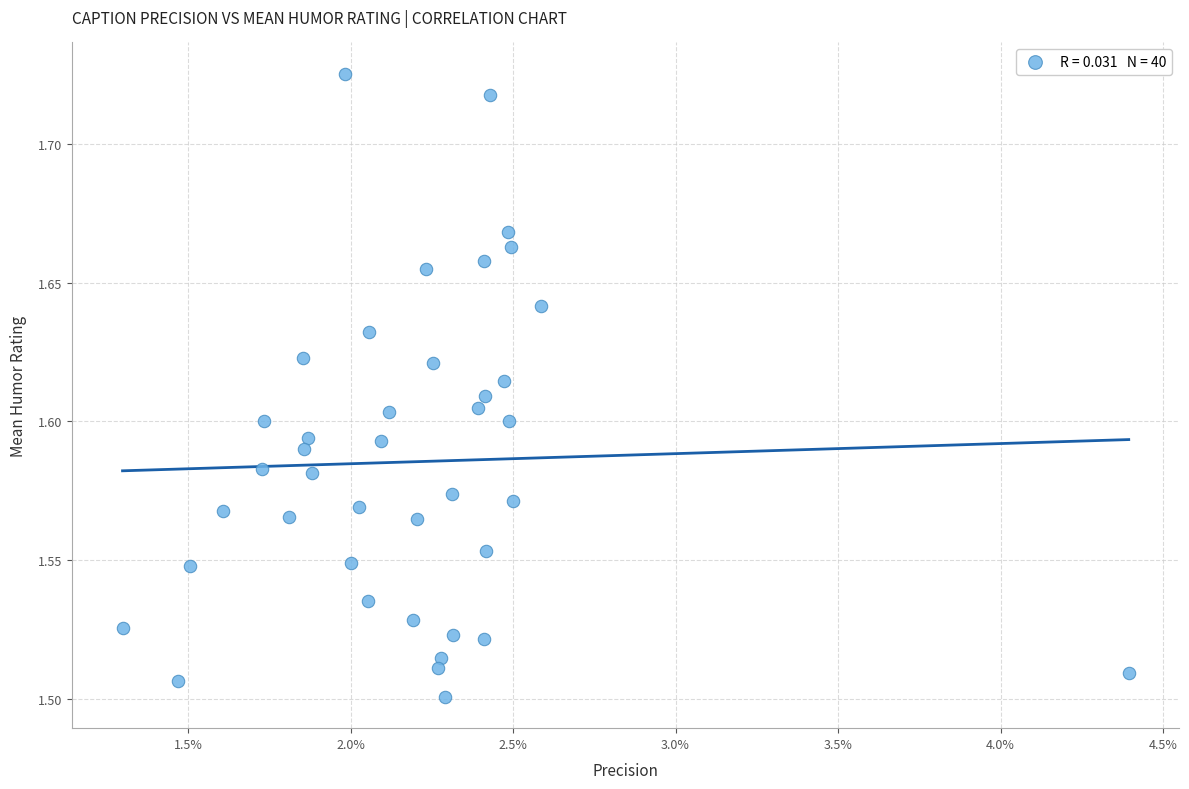

How many points are shown in the scatter plot?

40